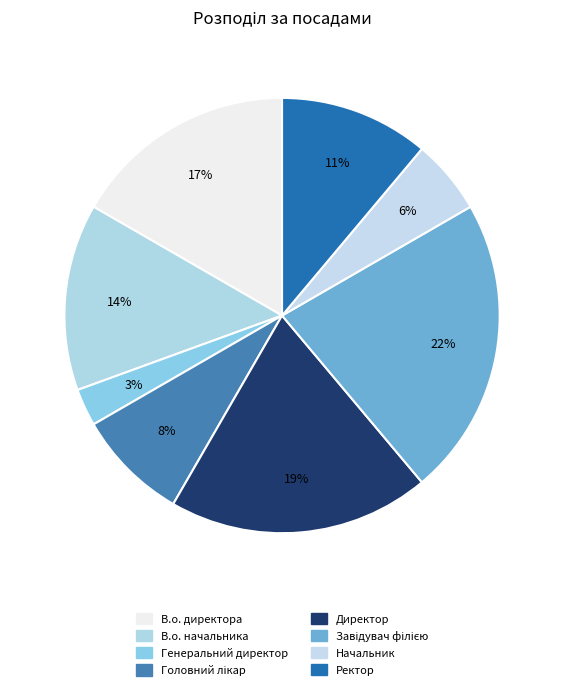

Is there a majority slice in this chart?

No